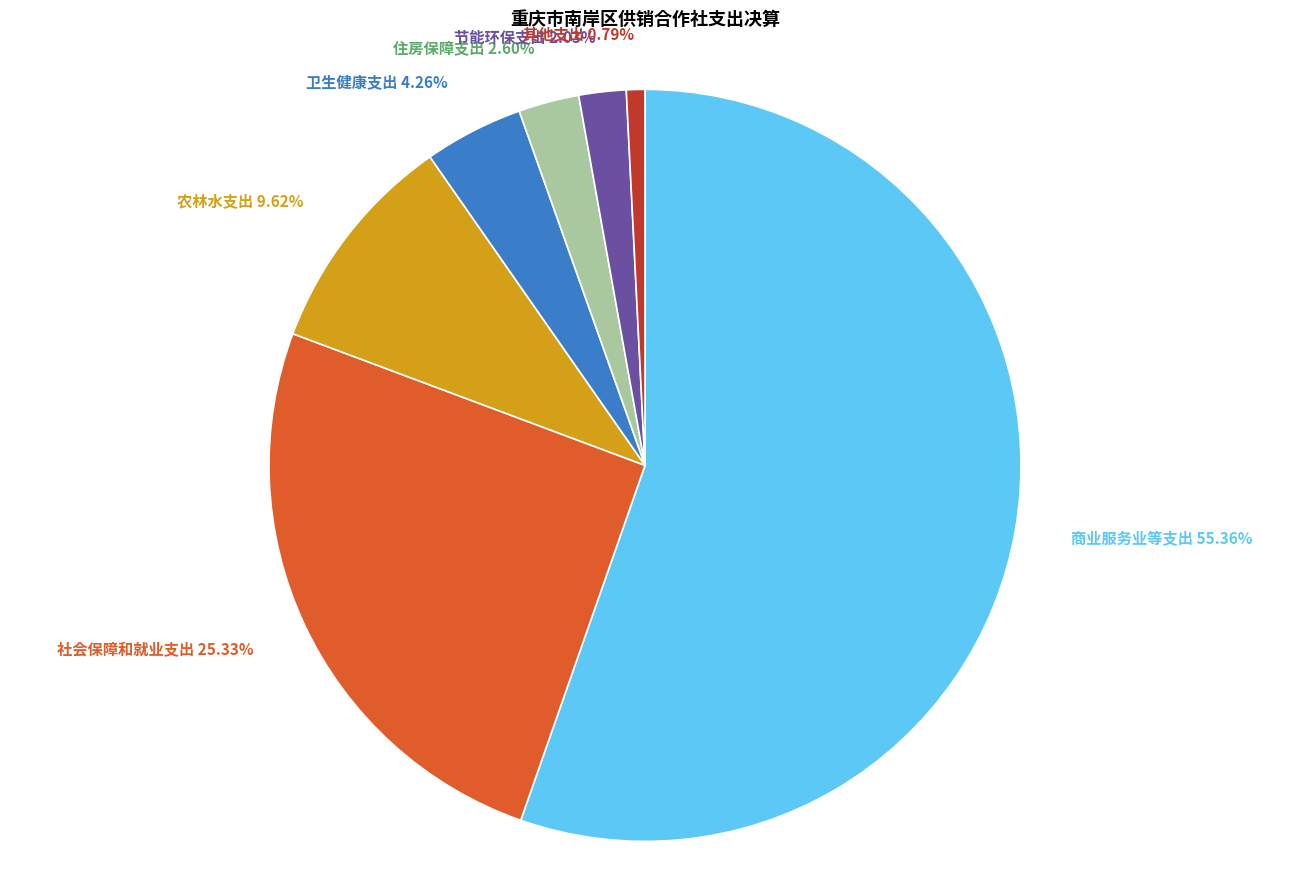

How many segments does this pie chart have?

7